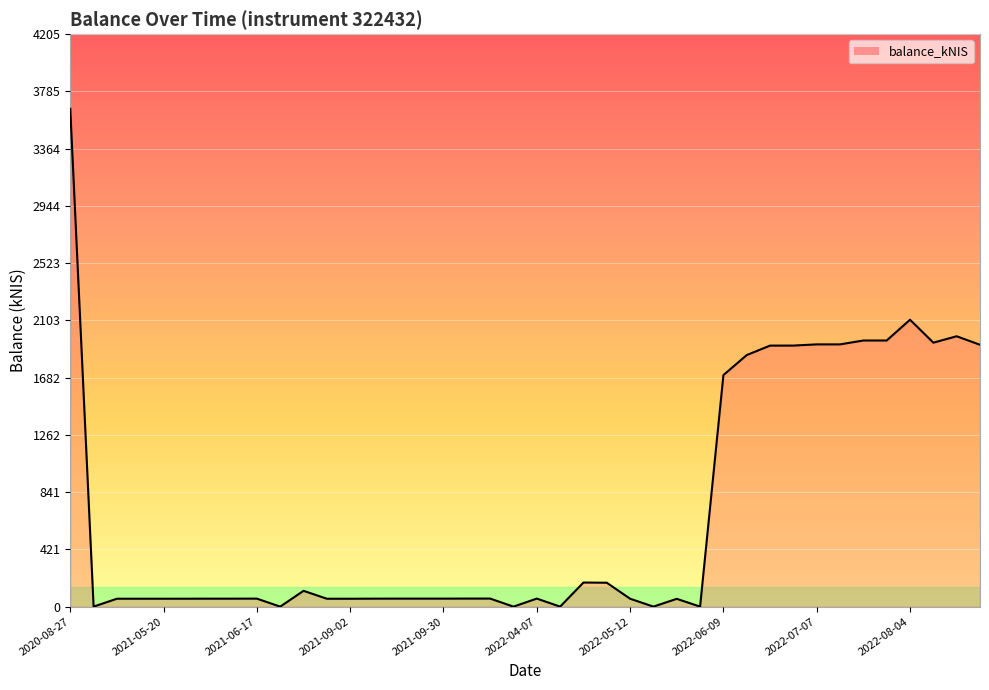

How many lines are shown in the chart?

1